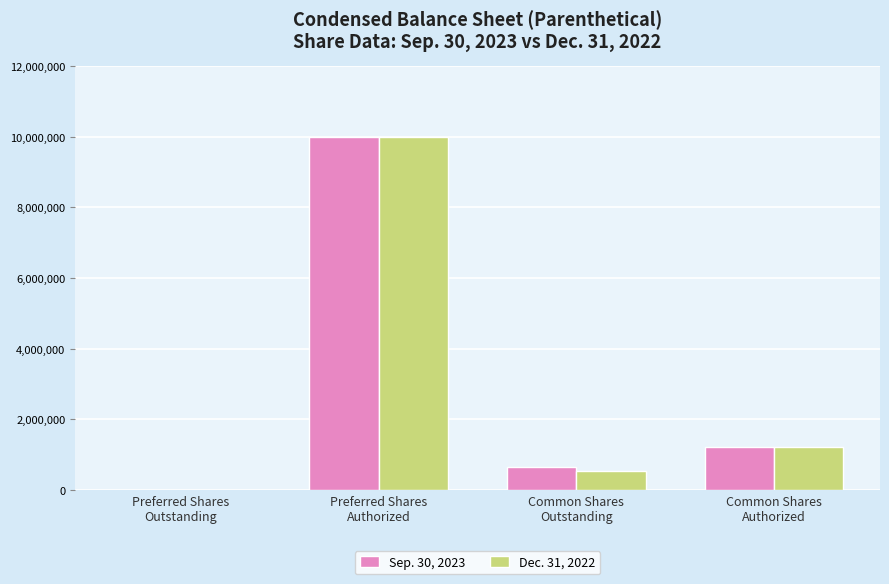

Reading left to right, extract all data points from this chart.

Sep. 30, 2023: Preferred Shares
Outstanding=316	Preferred Shares
Authorized=10000000	Common Shares
Outstanding=651536	Common Shares
Authorized=1200000
Dec. 31, 2022: Preferred Shares
Outstanding=465	Preferred Shares
Authorized=10000000	Common Shares
Outstanding=524940	Common Shares
Authorized=1200000